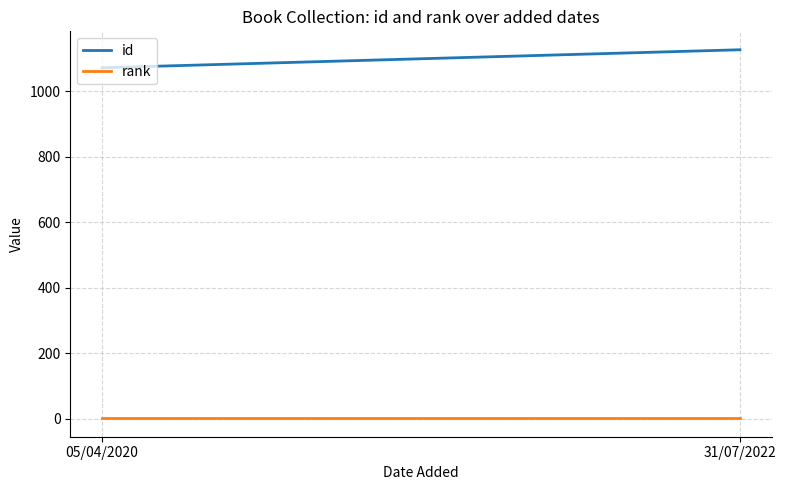

What is the approximate value of id at 31/07/2022, to the nearest 5?

1125